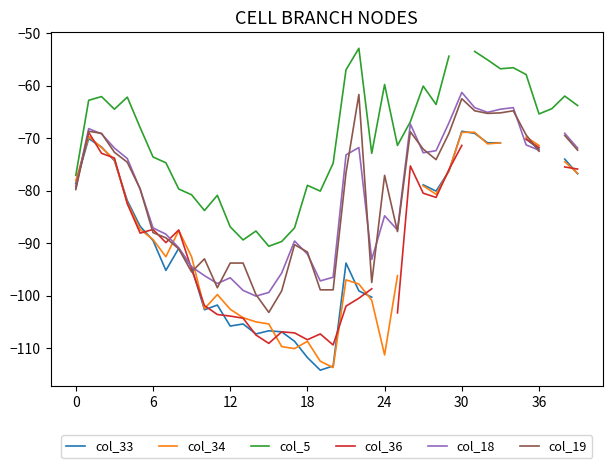

In col_5, how many points are higher than both neighbors (excluding endpoints)?

10